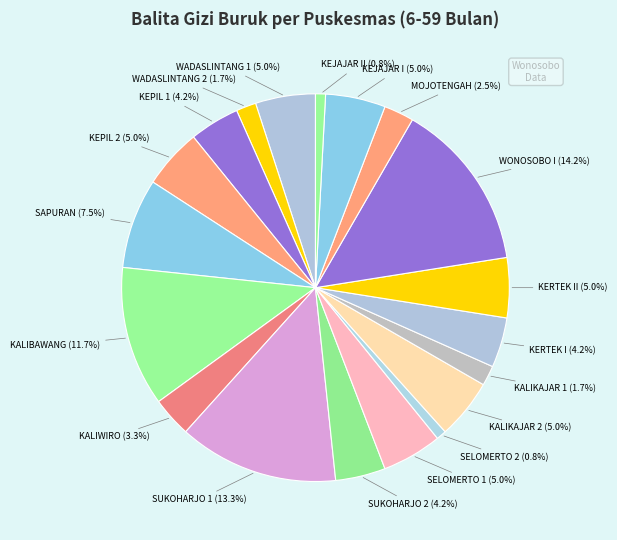

How many slices are in this pie chart?

19